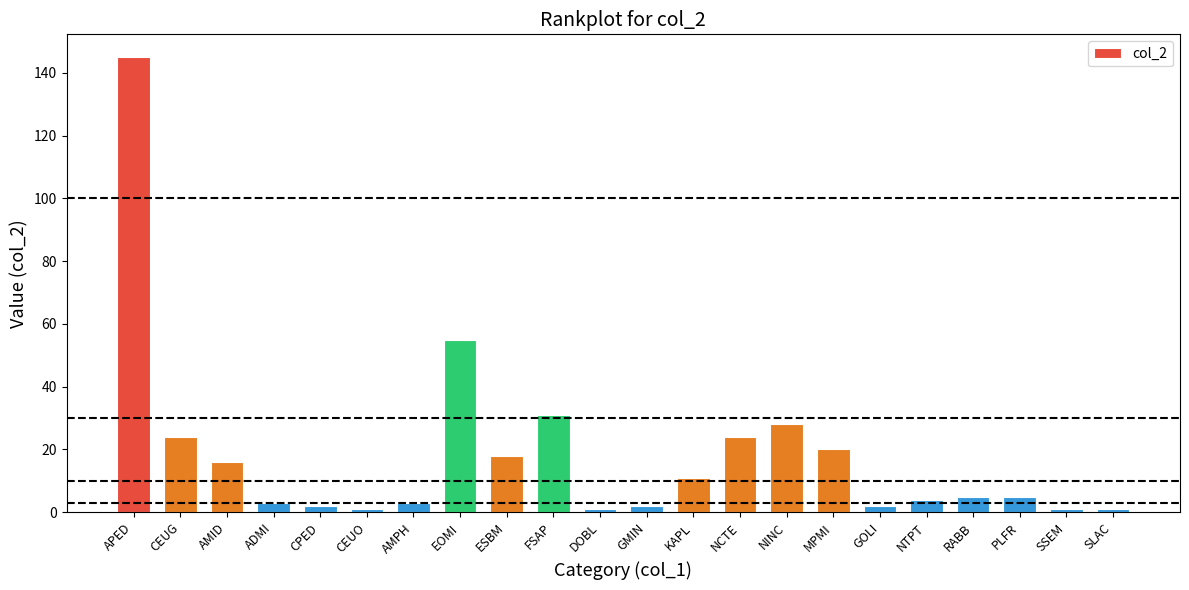

Which label corresponds to the largest value in the chart?

APED